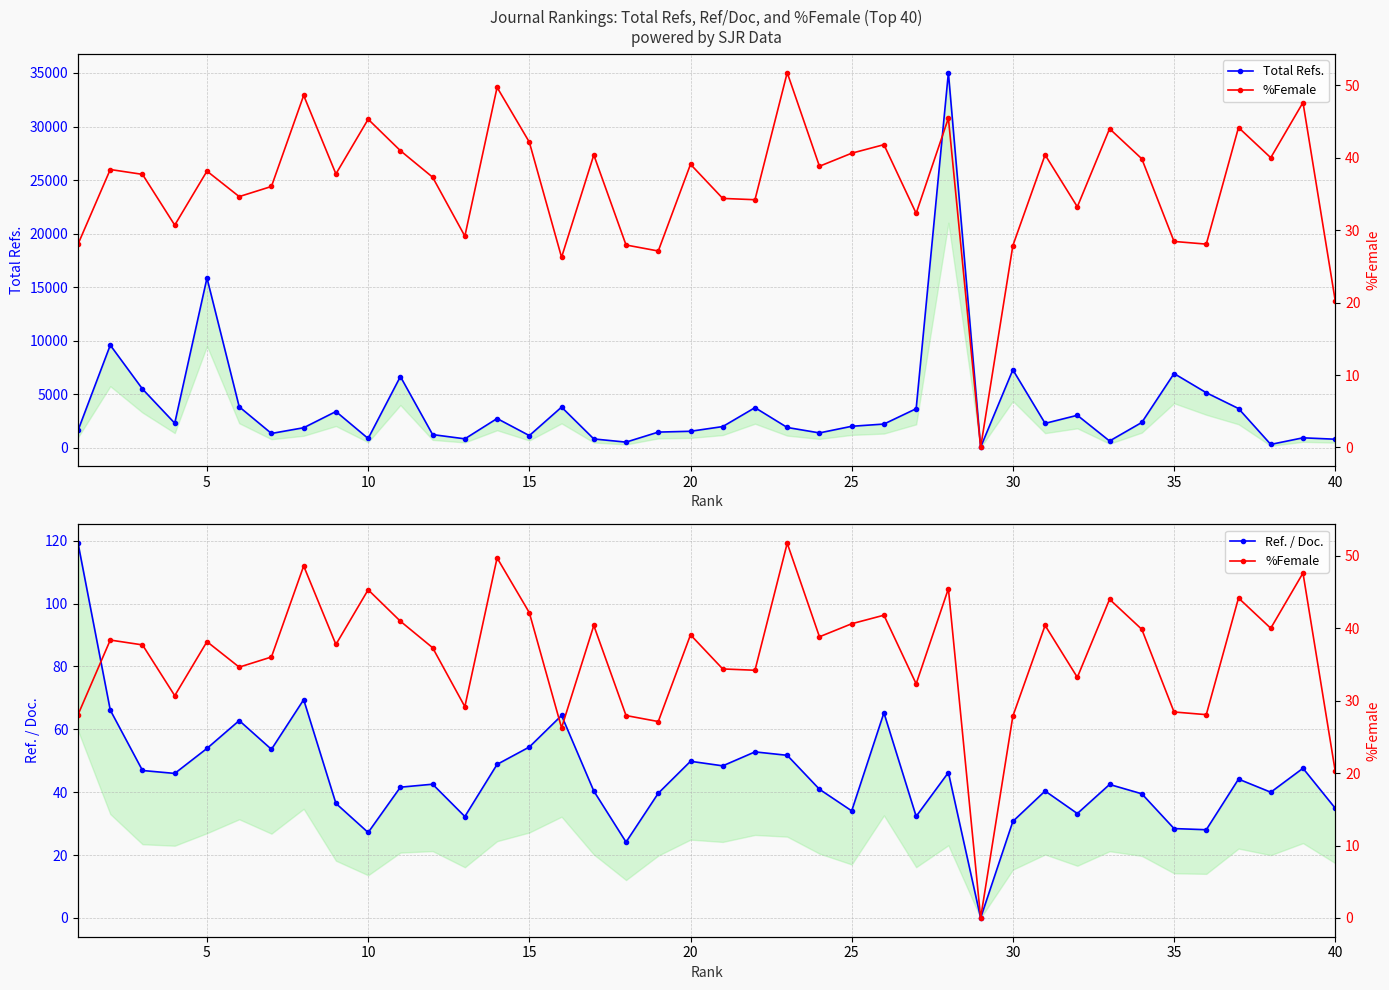

True or false: Ref. / Doc. has a value of 8.8 at 32.

False